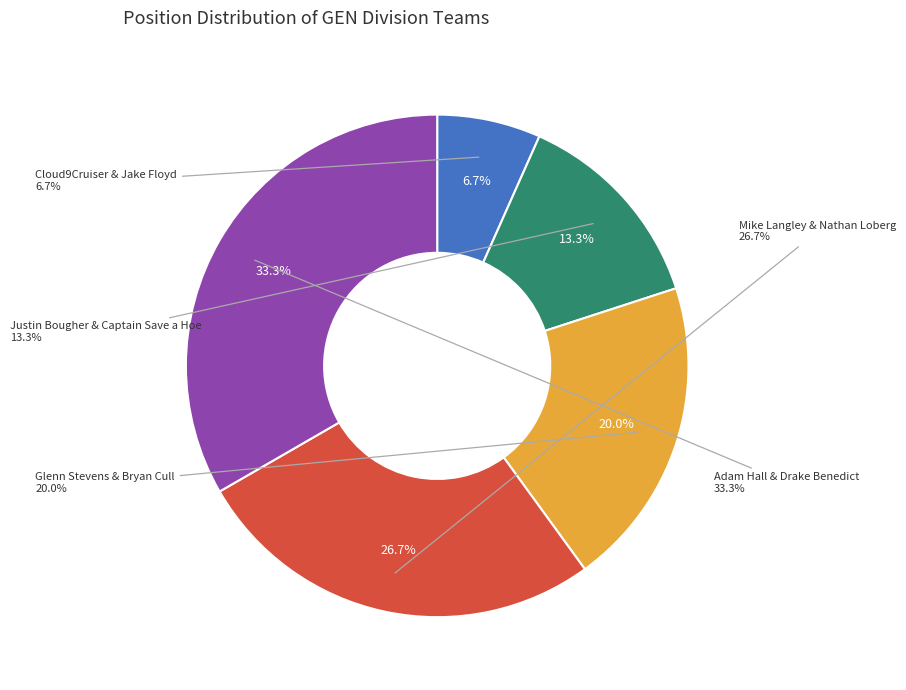

Approximately how many times larger is the value at Mike Langley & Nathan Loberg compared to Glenn Stevens & Bryan Cull?

1.3